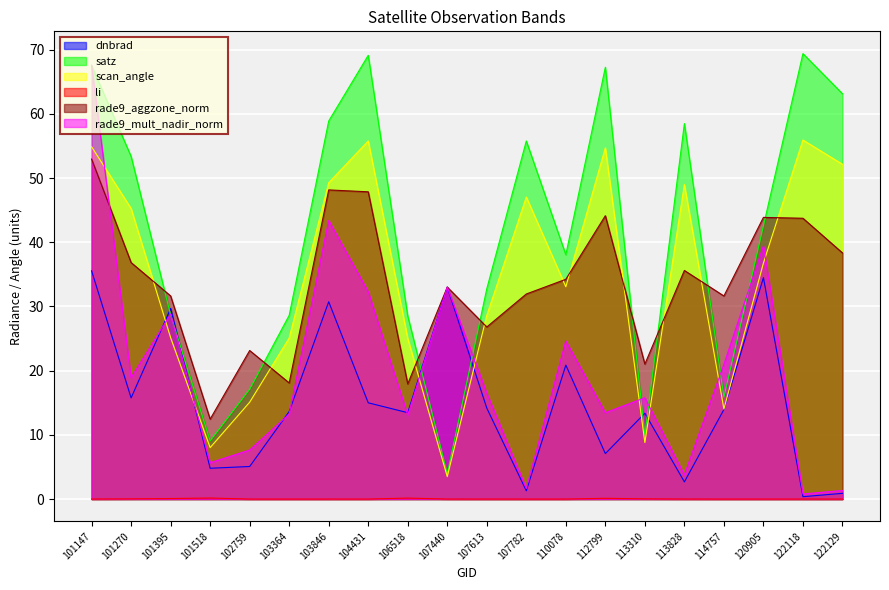

Is the value of dnbrad at 122118 greater than the value of satz at 113828?

No